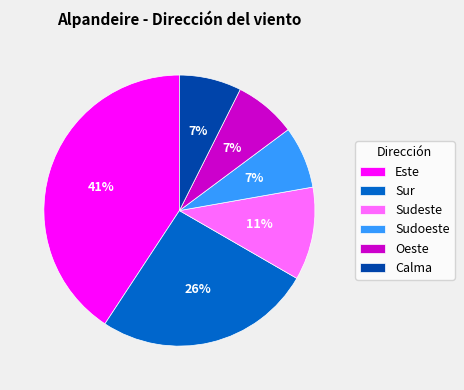

Combined, do Sudoeste and Este account for over 50%?

No